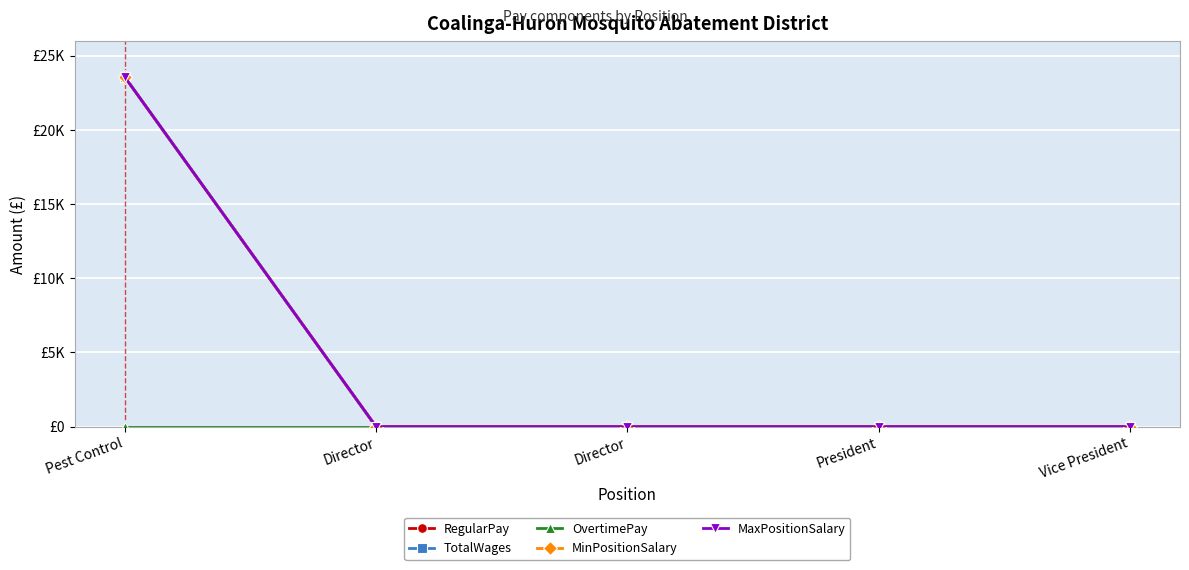

Rank the categories by MinPositionSalary value from highest to lowest.

Pest Control, Director, Director, President, Vice President